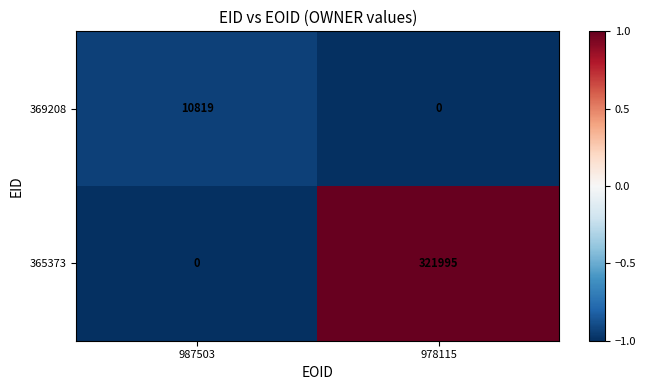

Which series has the largest range (max minus min)?

365373